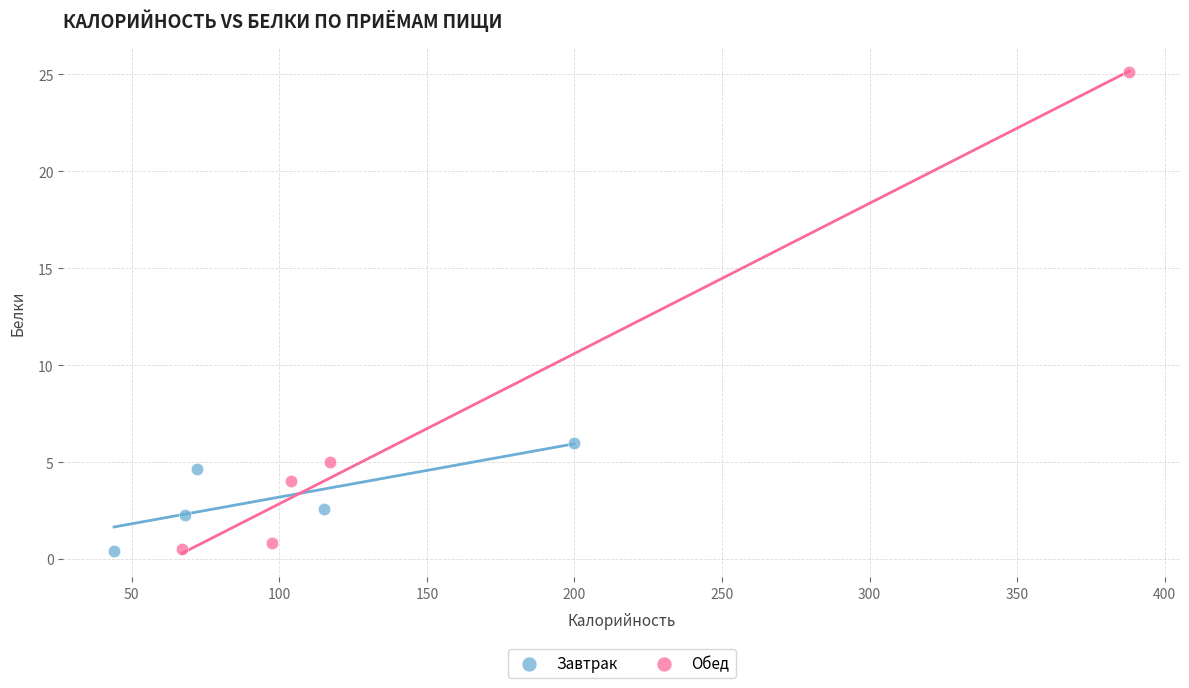

Which series reaches the maximum Y coordinate?

Обед